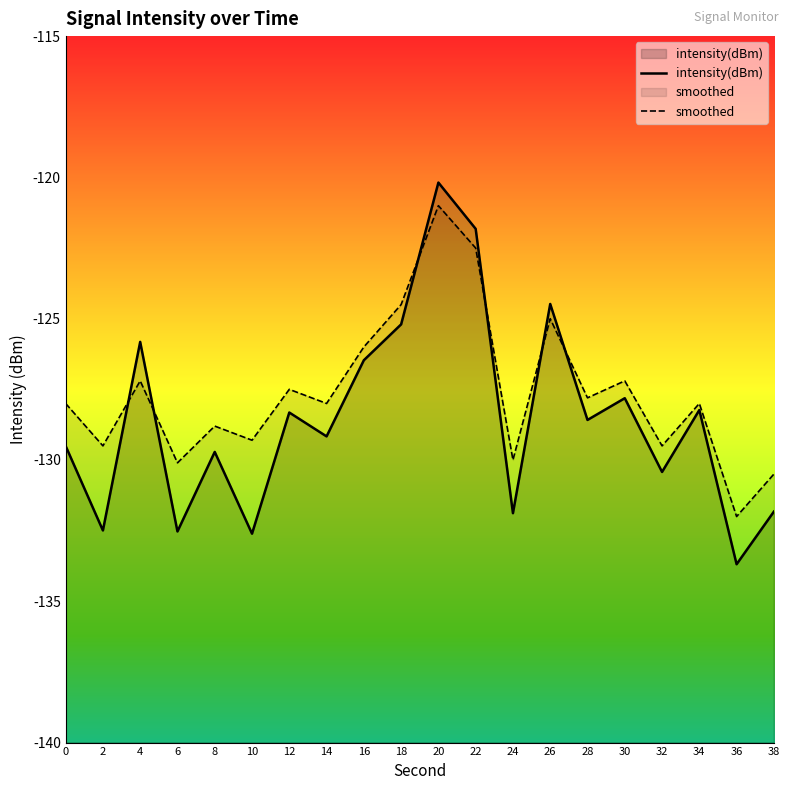

List the labels in order of smoothed value, smallest first.

36, 38, 6, 24, 2, 32, 10, 8, 0, 14, 34, 28, 12, 4, 30, 16, 26, 18, 22, 20